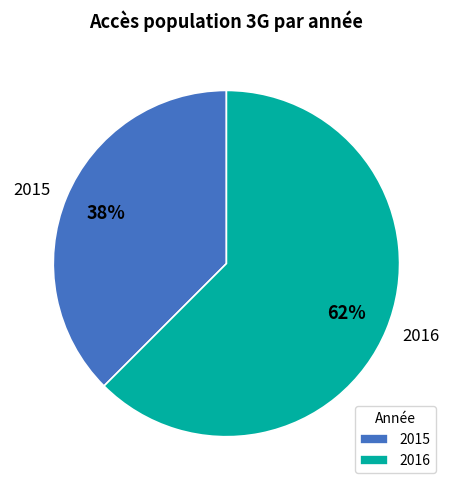

Is there any slice that represents more than half of the pie?

Yes